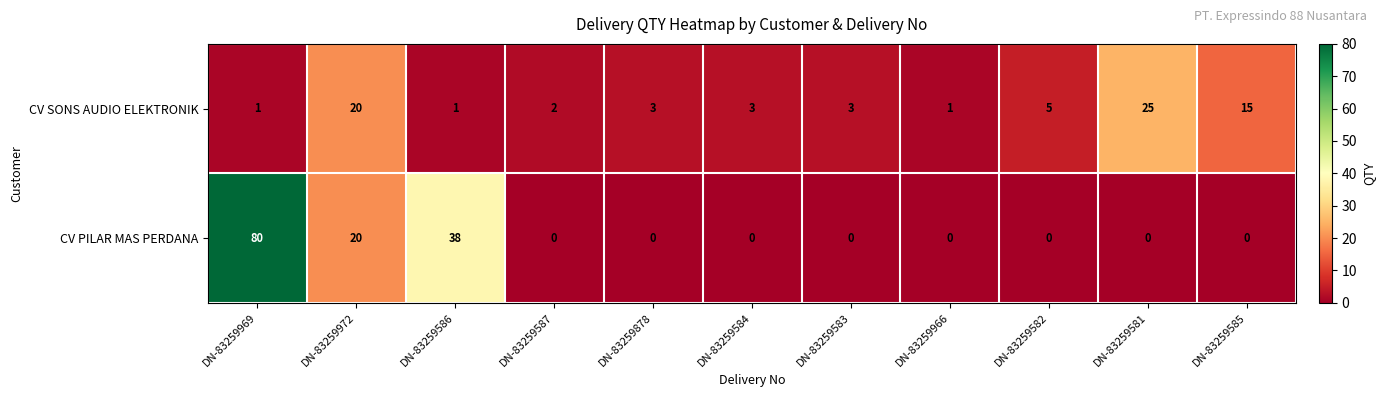

At which category is the sum across all series the highest?

DN-83259969